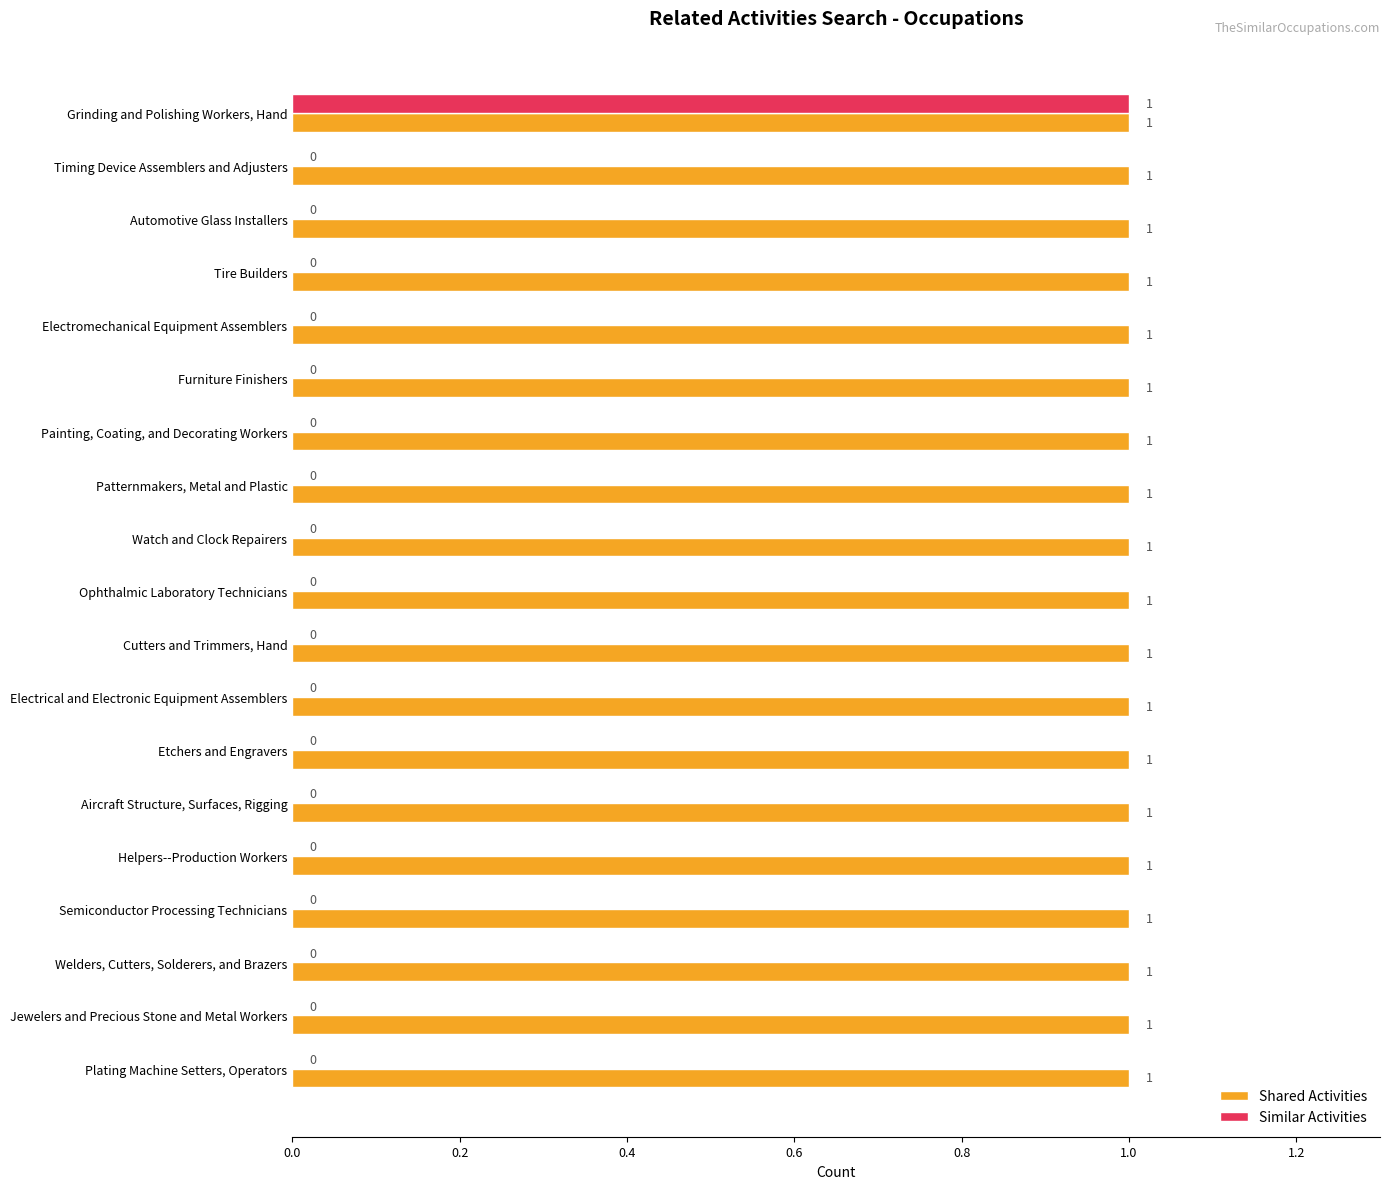

True or false: Shared Activities has a value of 1 at Aircraft Structure, Surfaces, Rigging.

True